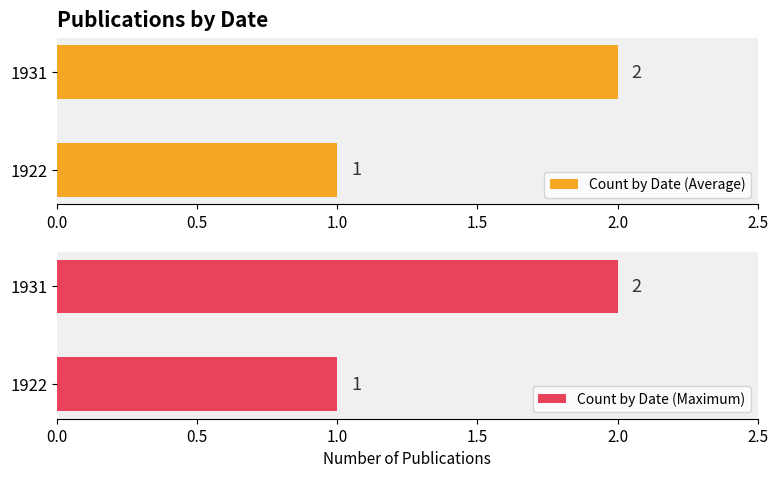

True or false: Count by Date (Maximum) has a value of 2 at 1931.

True